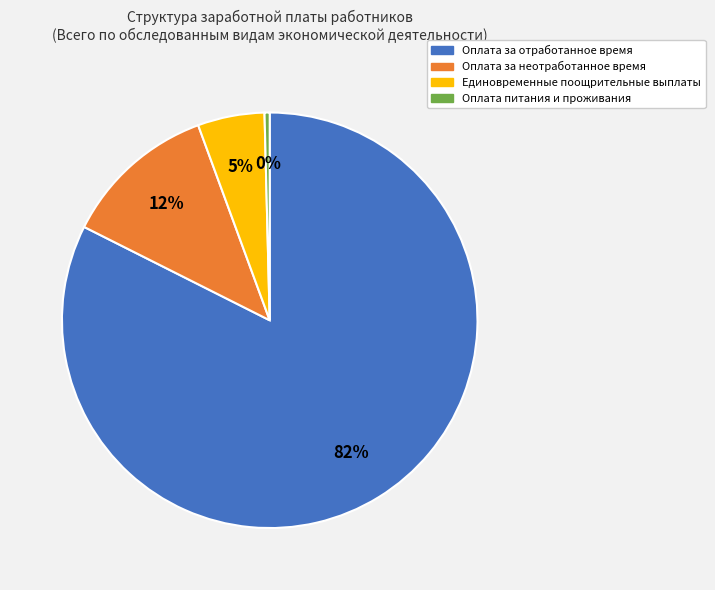

To the nearest percent, what is the difference between the Единовременные поощрительные выплаты and Оплата за неотработанное время slice percentages?

7%